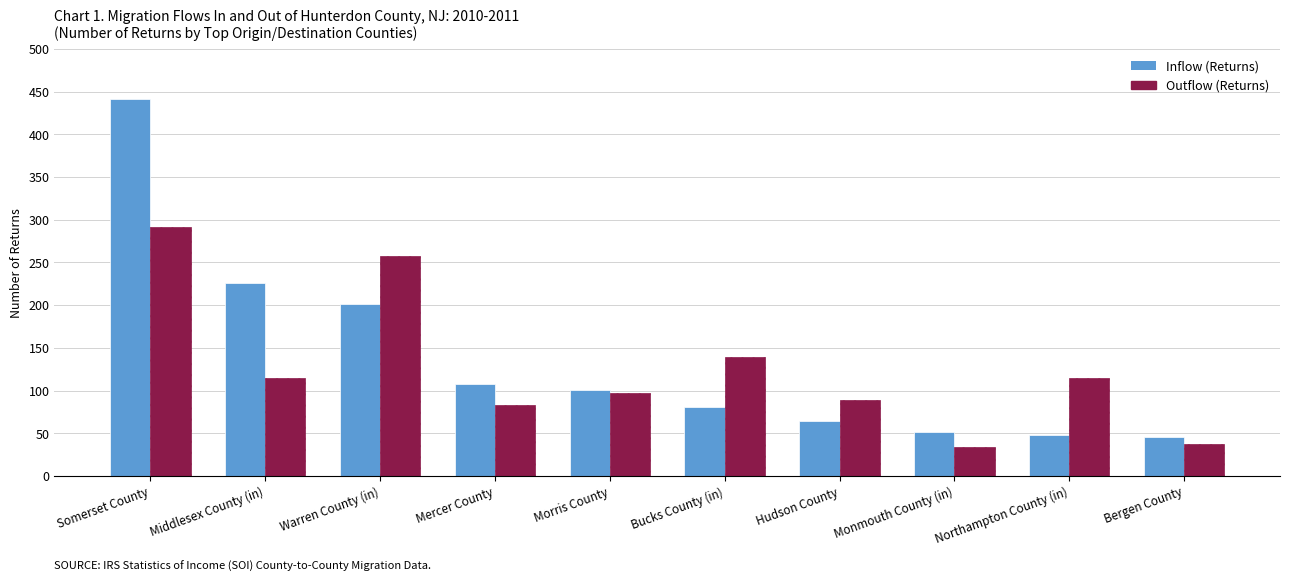

How many bars are there in each group?

2